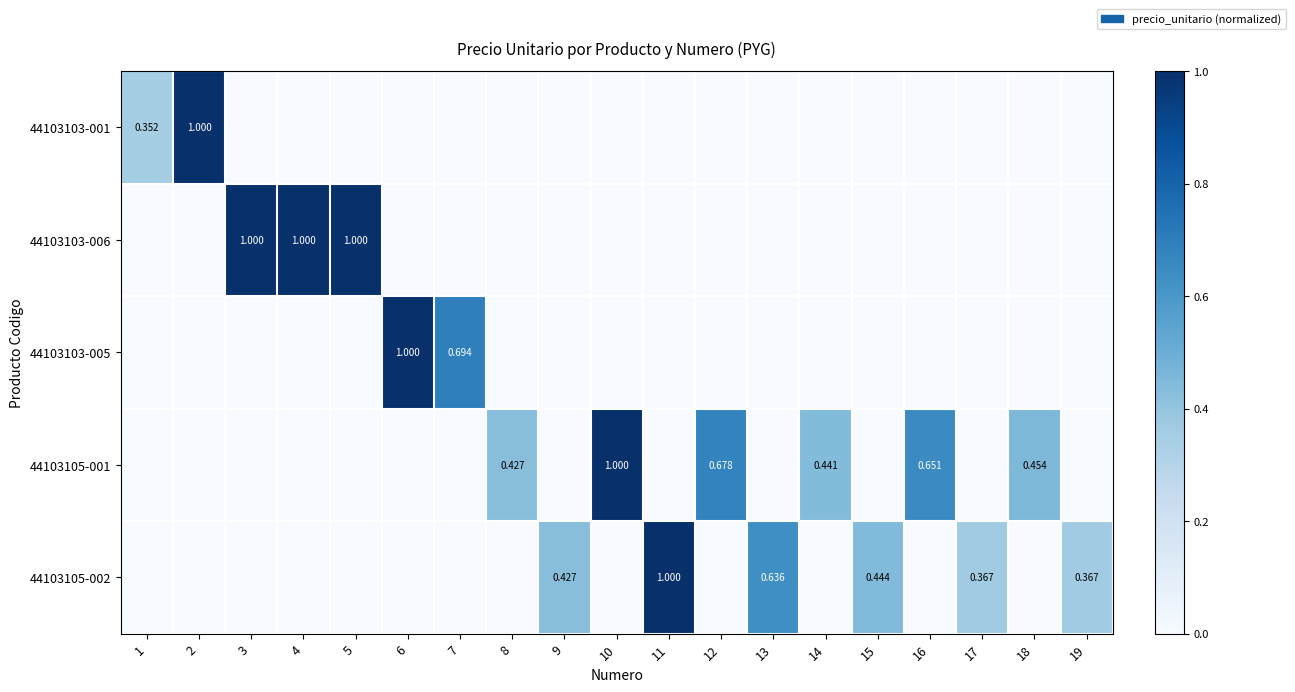

At which category does the chart reach its minimum across all series?

3